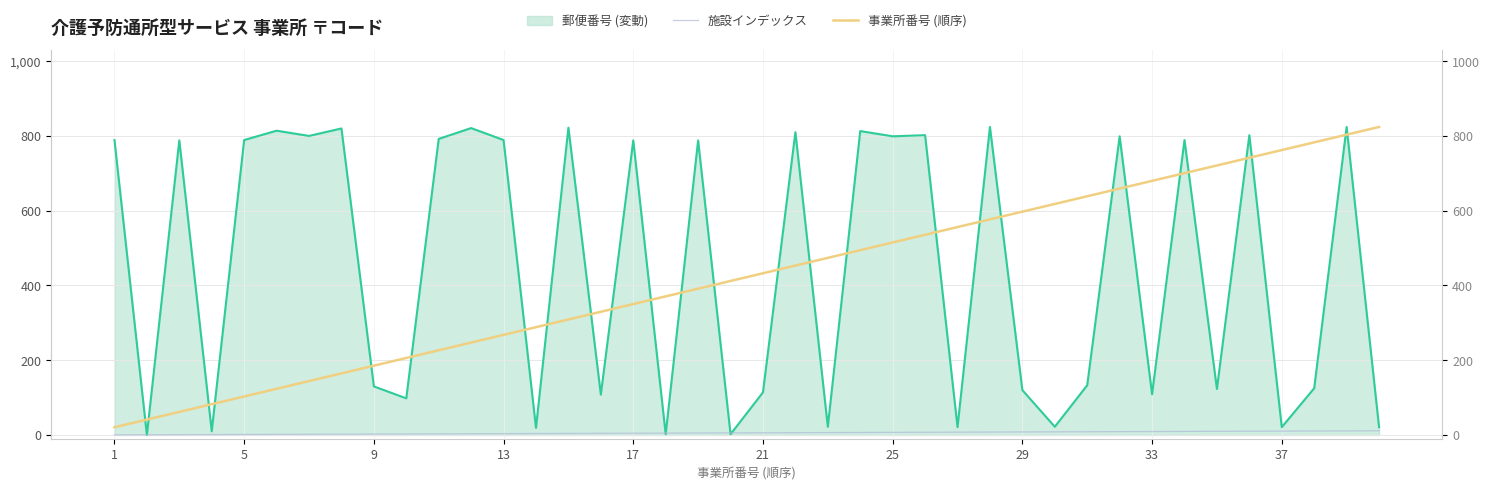

How many data points in 事業所番号 (順序) are above 432?

20